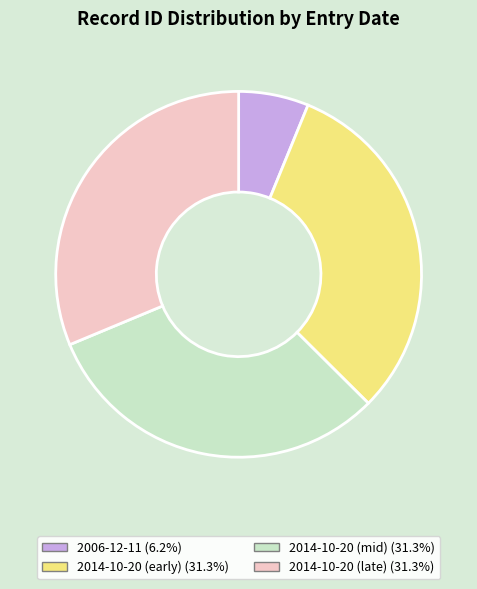

Is there any slice that represents more than half of the pie?

No